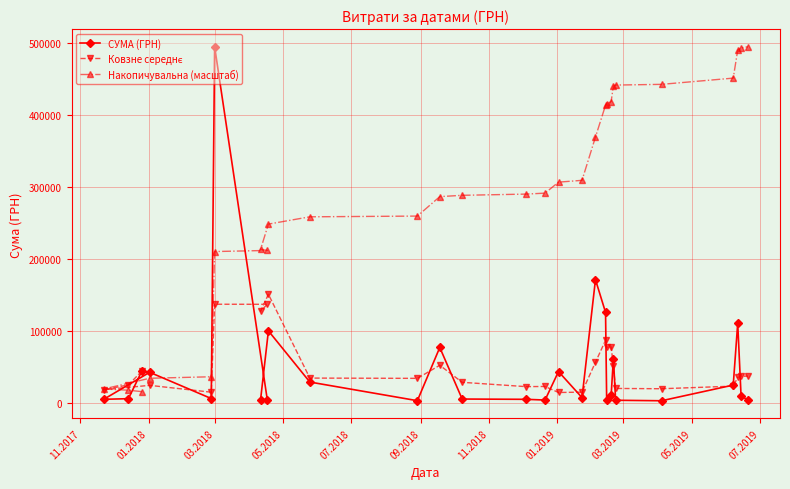

What is the highest value of the СУМА (ГРН) series?

494328.0